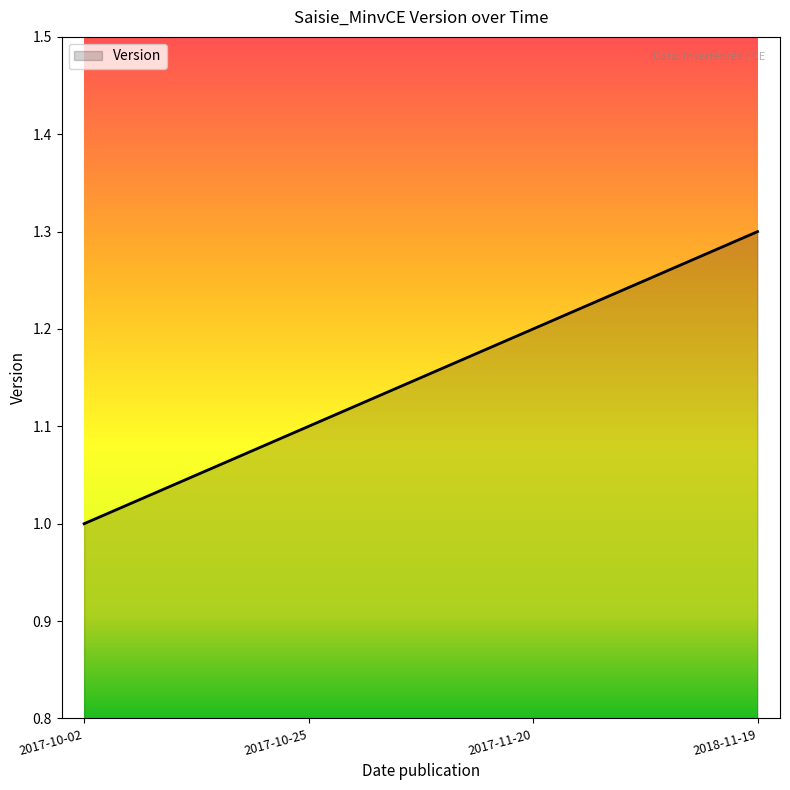

Which category has the lowest value across all series?

2017-10-02